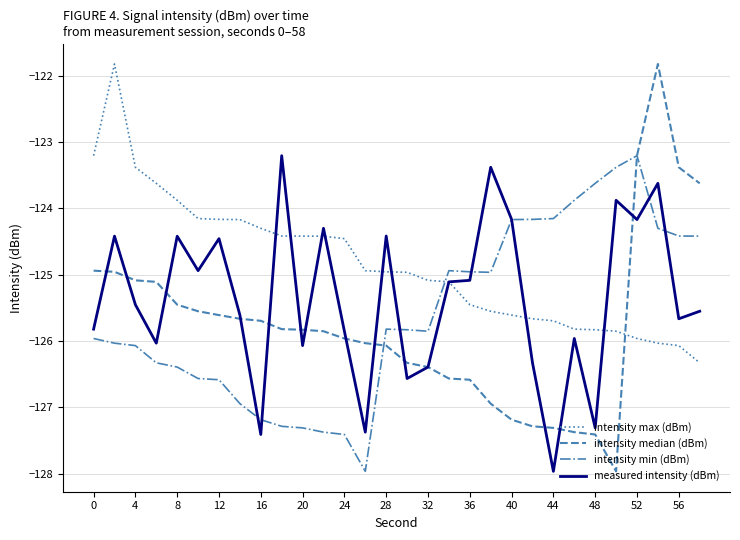

Which series has the largest range (max minus min)?

intensity median (dBm)